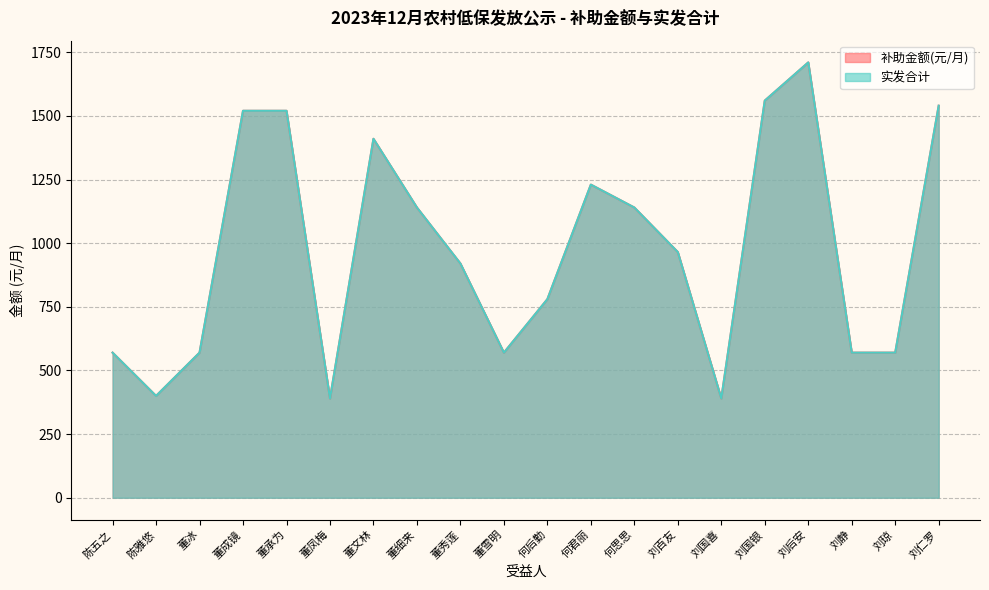

What is the sum of the 补助金额(元/月) values at 董承为 and 何君丽?

2750